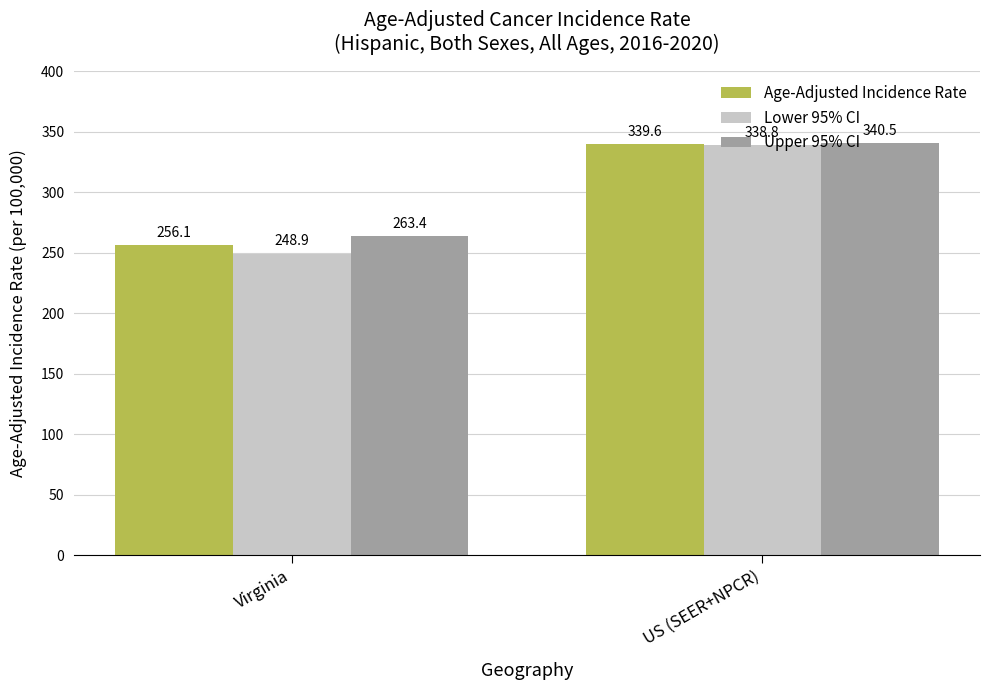

What is the greatest value displayed?

340.5